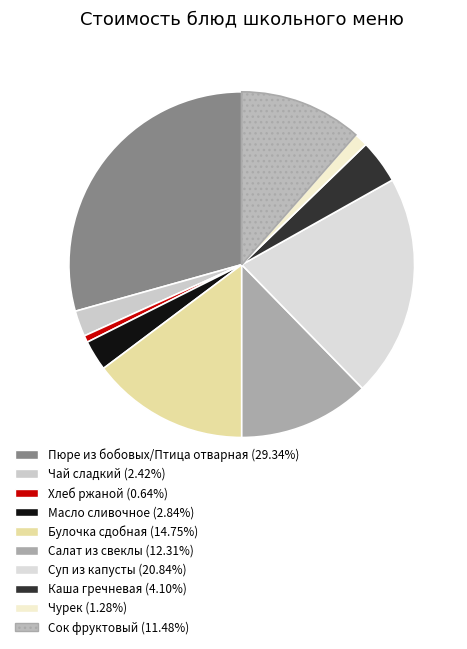

How many slices are in this pie chart?

10